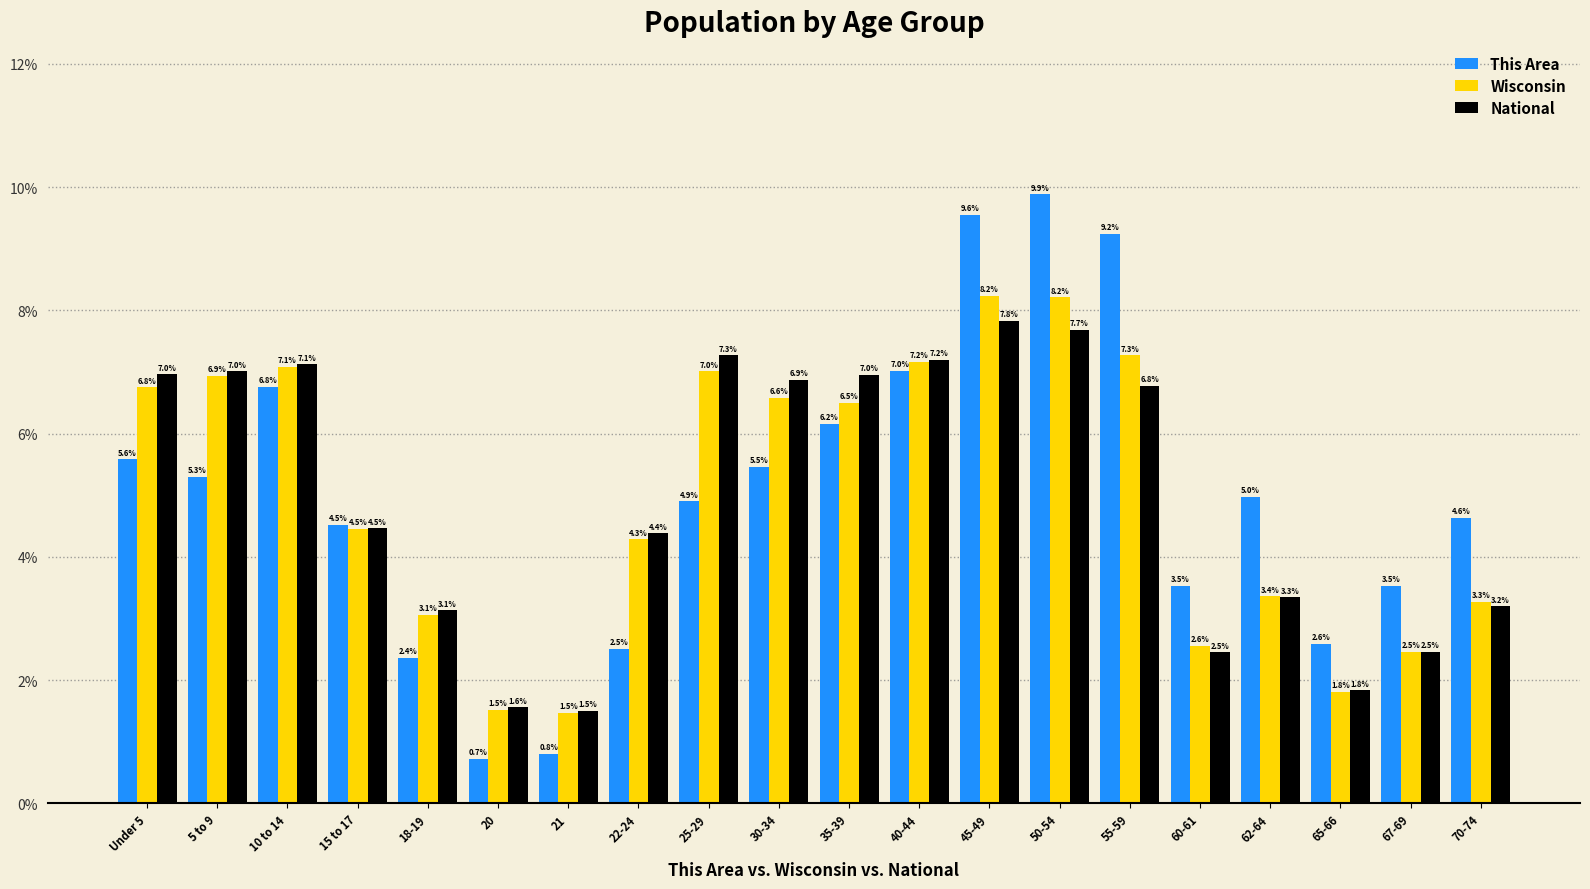

What is the value of the This Area bar at the 20th from the left?

4.6